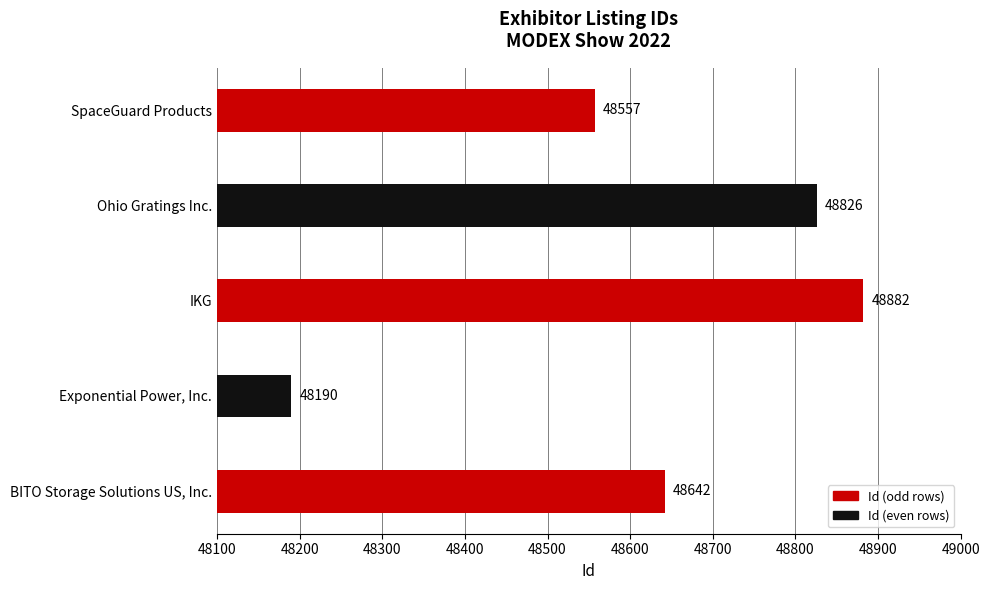

What is the difference between the maximum and minimum values?

692